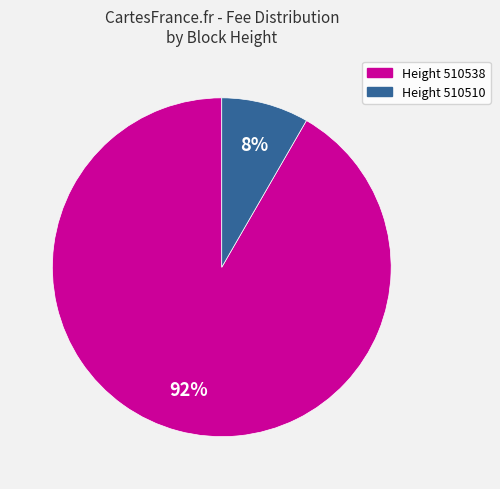

Is there any slice that represents more than half of the pie?

Yes